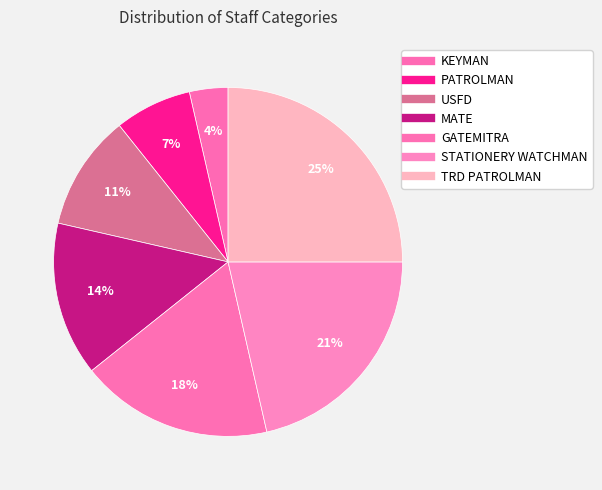

How many segments does this pie chart have?

7